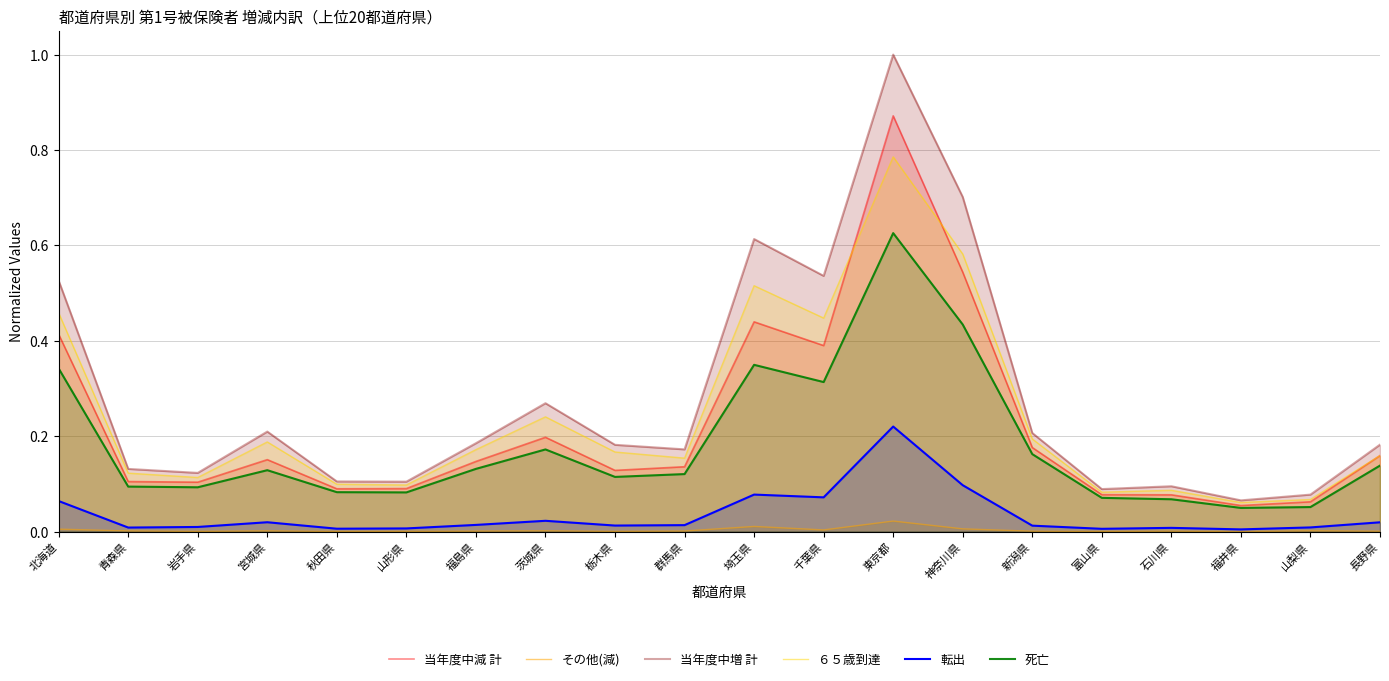

Which series has the largest total across all categories?

当年度中増 計